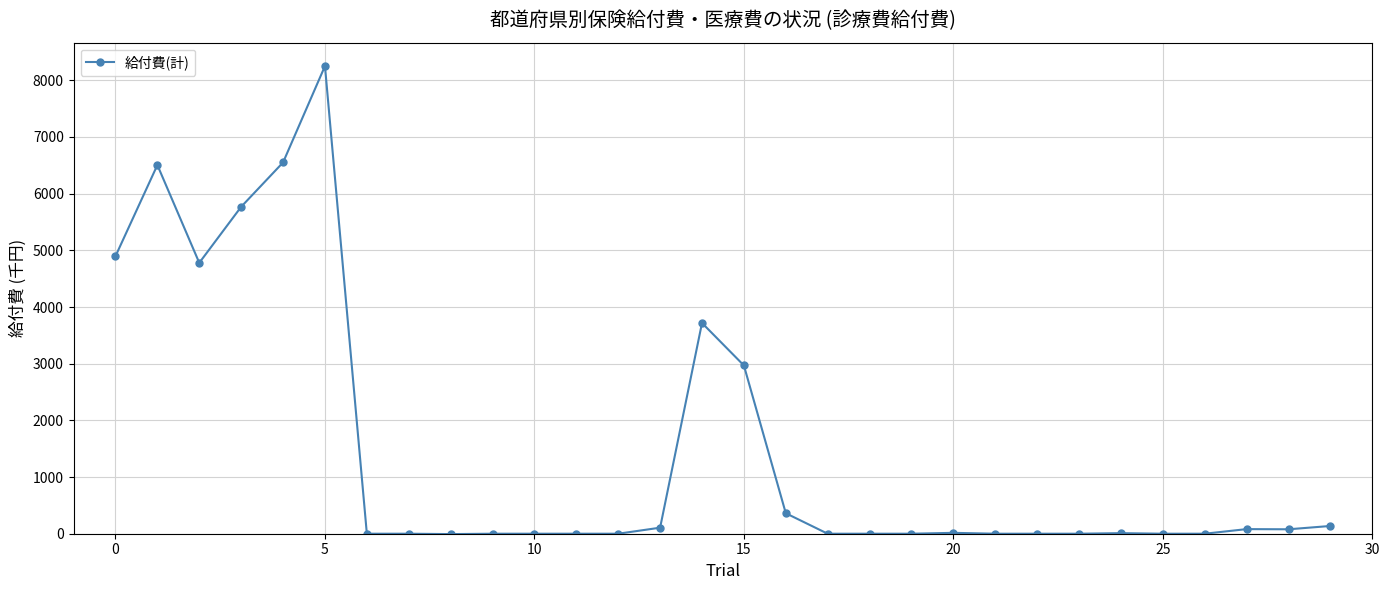

Is this an area chart (filled region under the line)?

No